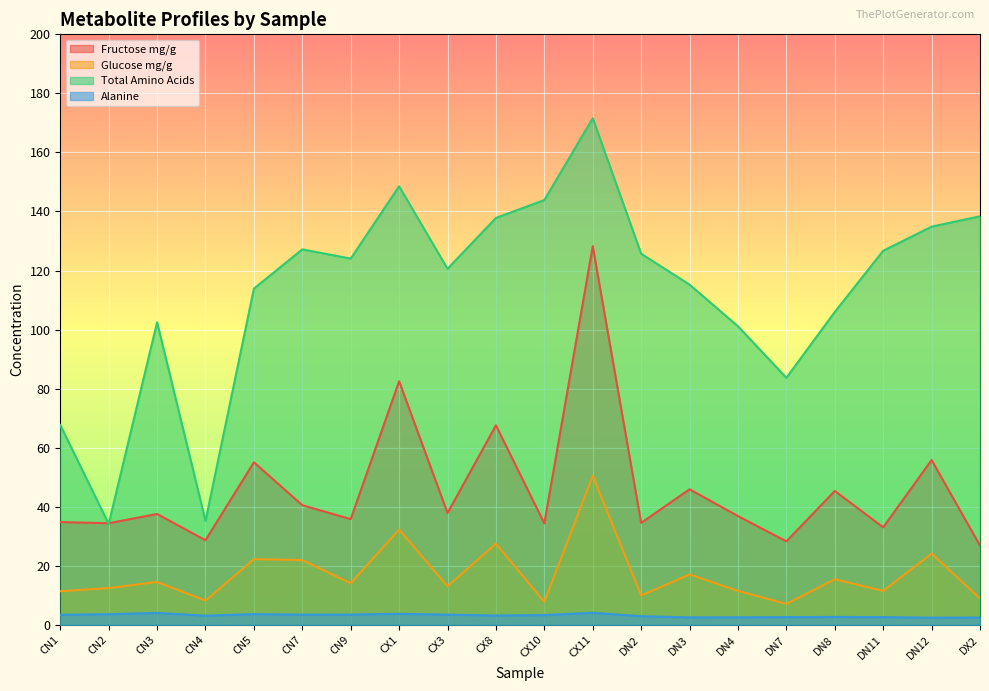

What are all the series names shown in the legend?

Fructose mg/g, Glucose mg/g, Total Amino Acids, Alanine